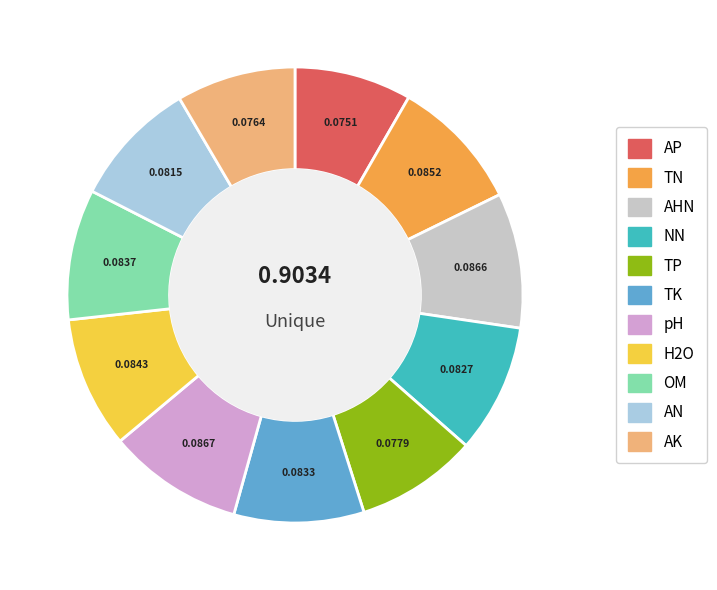

Does any single category account for the majority?

No